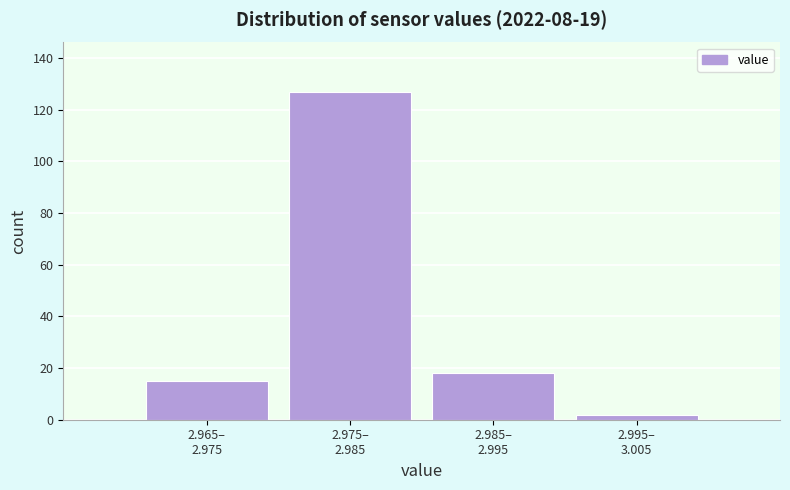

Reading right to left, extract all data points from this chart.

2	18	127	15